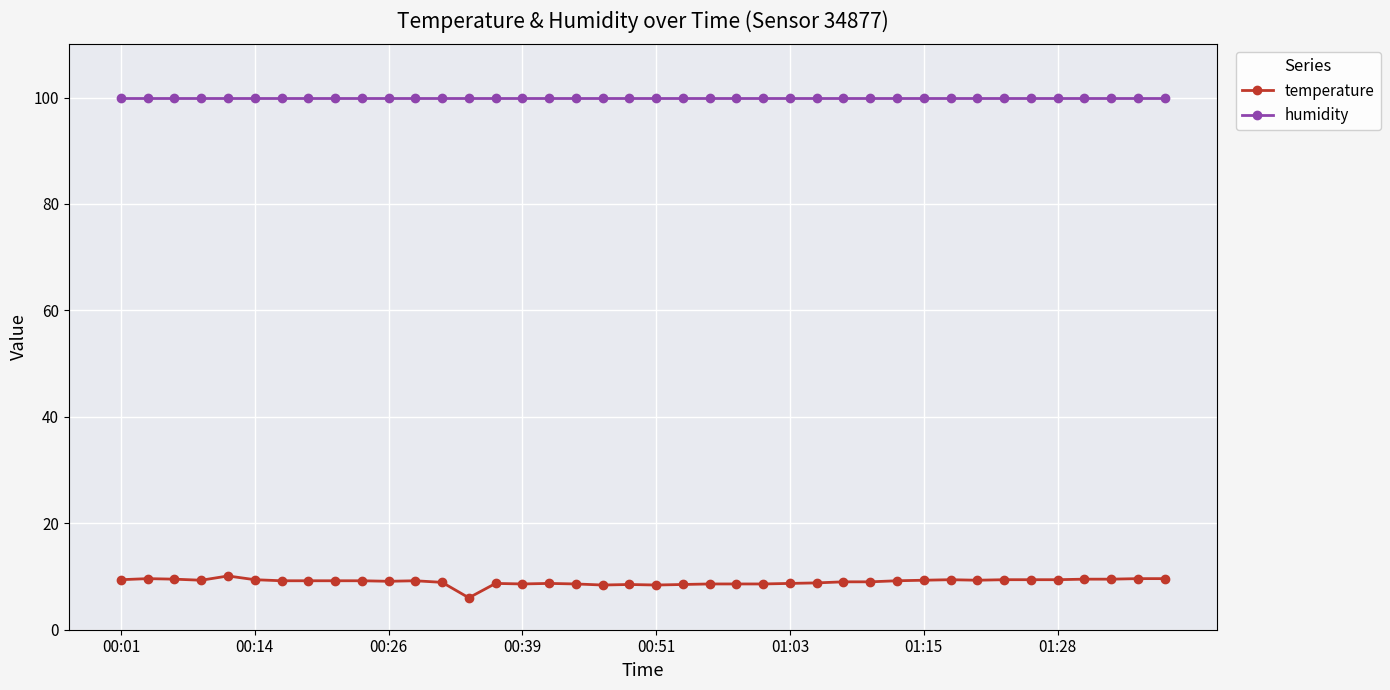

What is the value of the temperature point at the 21st from the left?

8.4